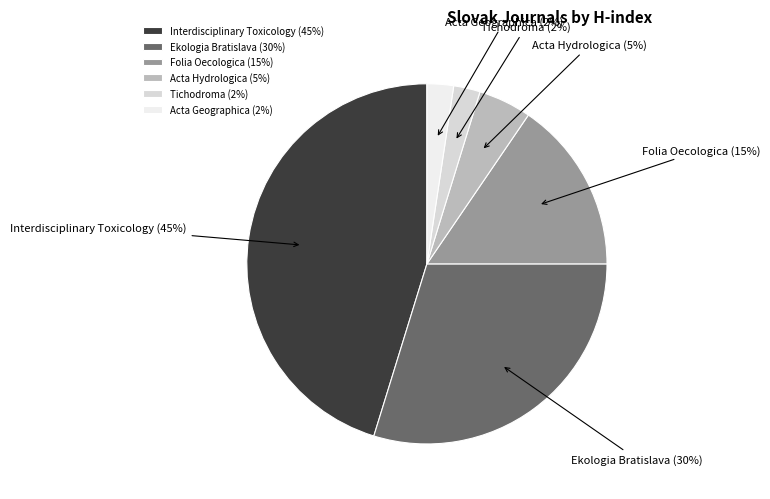

The Ekologia Bratislava (30%) slice represents 22% of the pie. True or false?

False